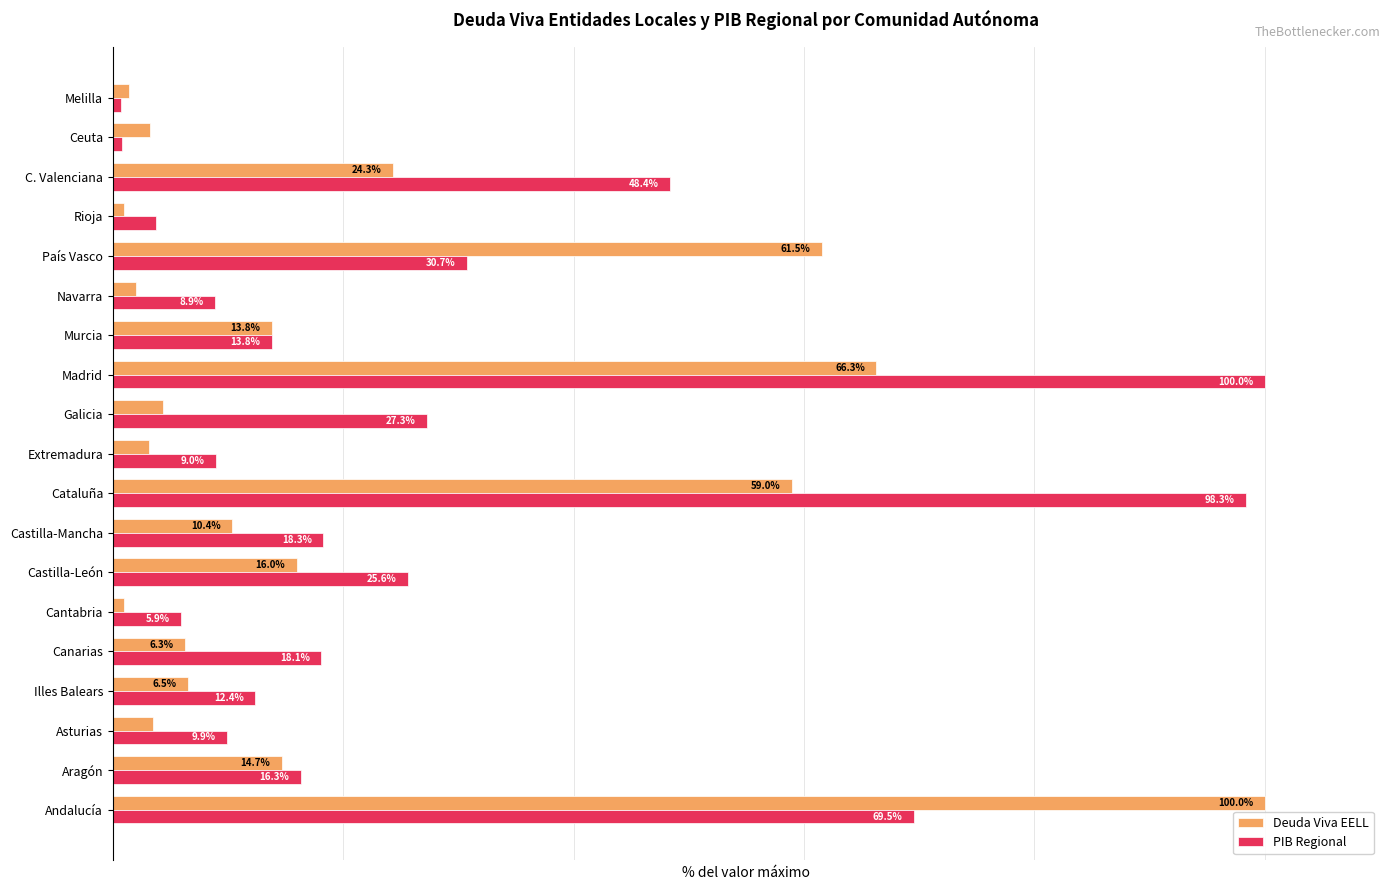

At which label does Deuda Viva EELL reach its peak?

Andalucía